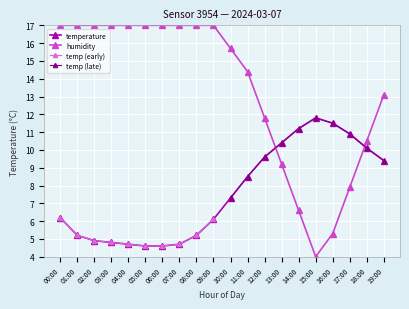

The humidity series shows 5.1 at 10:00. True or false?

False